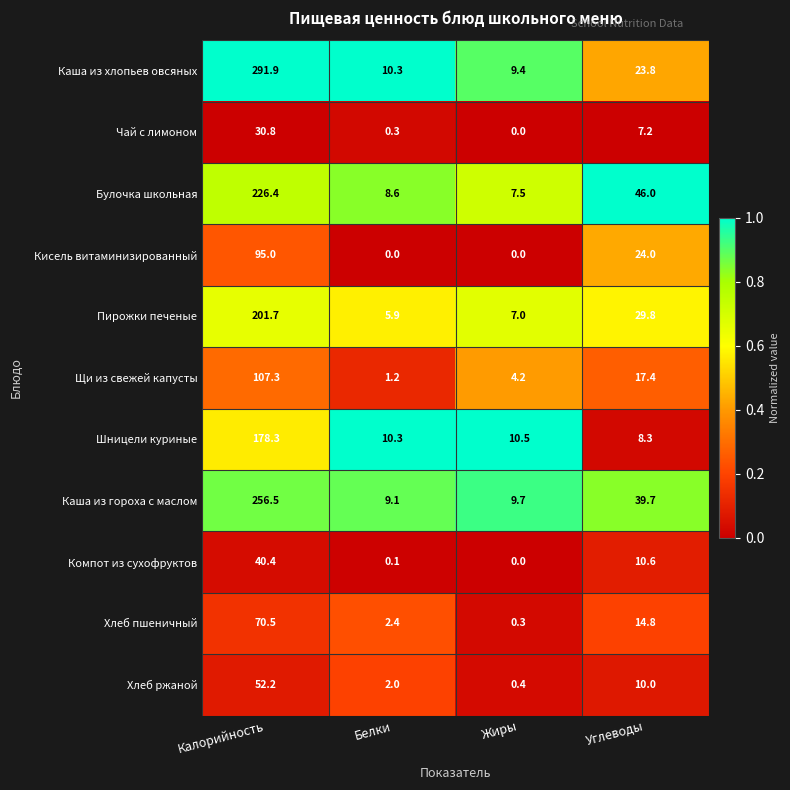

How many categories are shown in the chart?

4